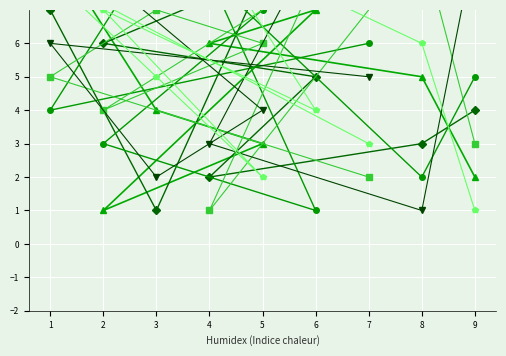

What is the value of the col_9 point at the 3rd from the left?

1